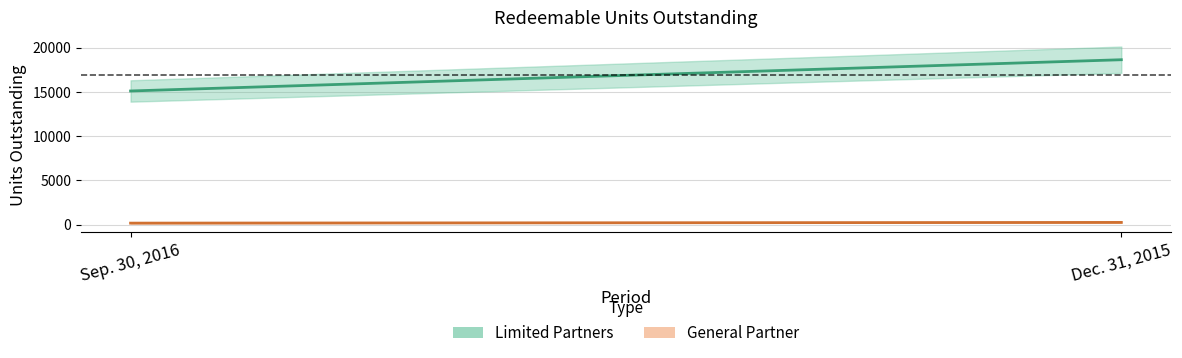

The General Partner series shows 90.8 at Sep. 30, 2016. True or false?

False